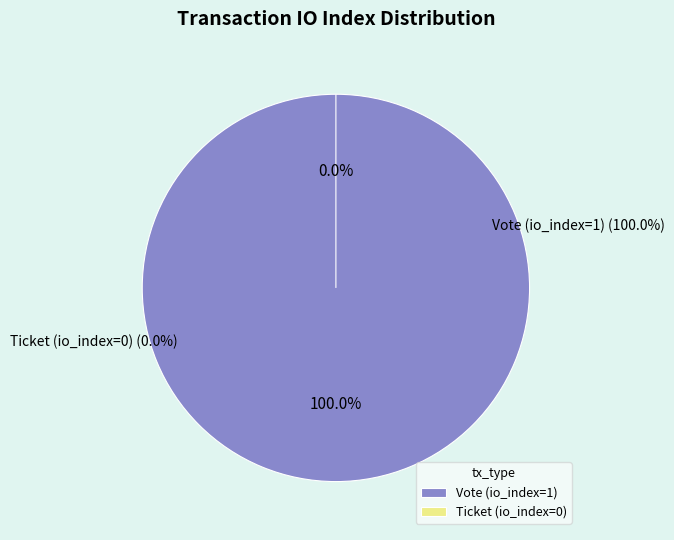

Between Vote (io_index=1) and Ticket (io_index=0), which is larger?

Vote (io_index=1)